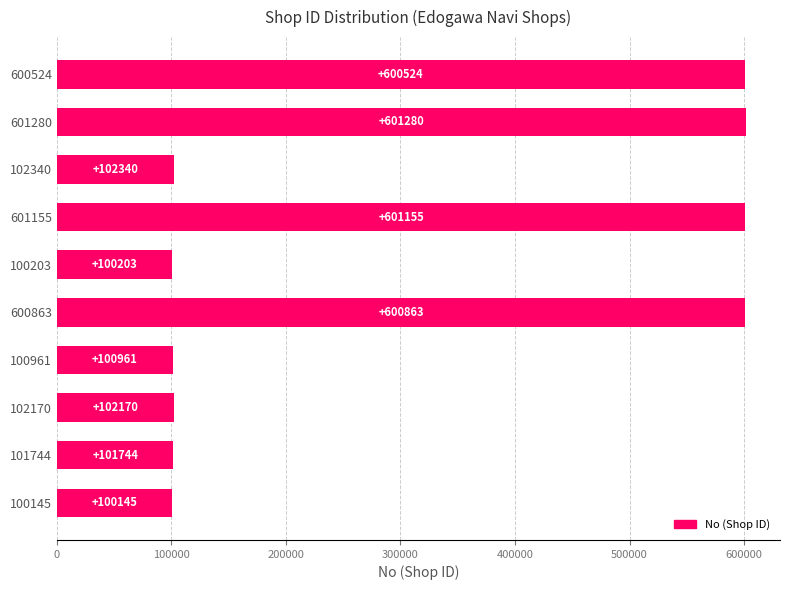

What is the label of the 7th bar from the bottom?

601155